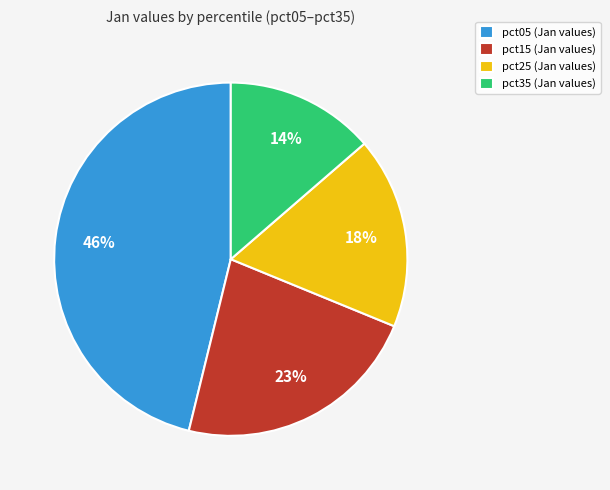

To the nearest percent, what is the average slice percentage?

25%